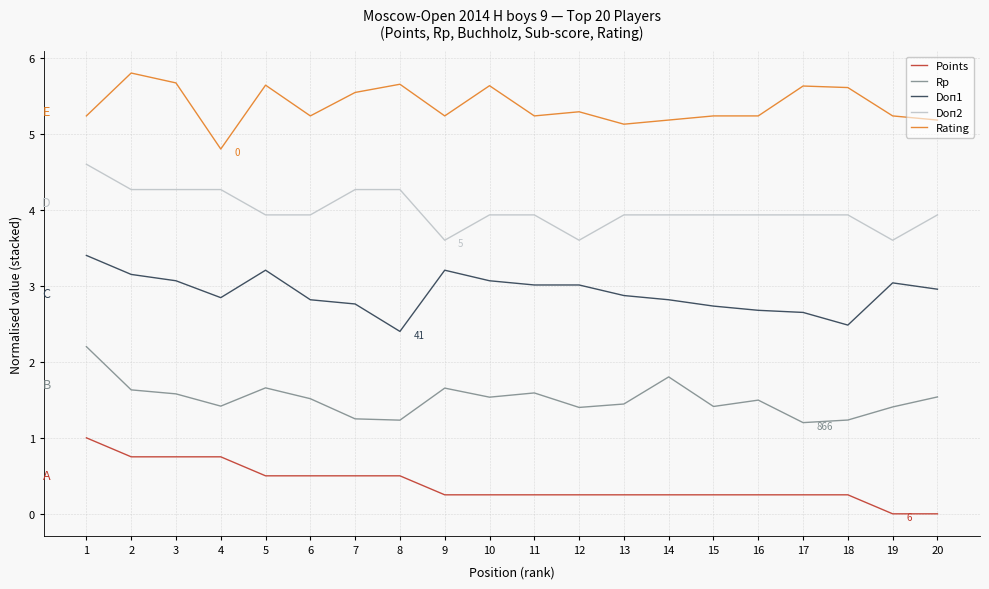

Rank the series at 19 from lowest to highest value.

Points, Rp, Doп1, Doп2, Rating